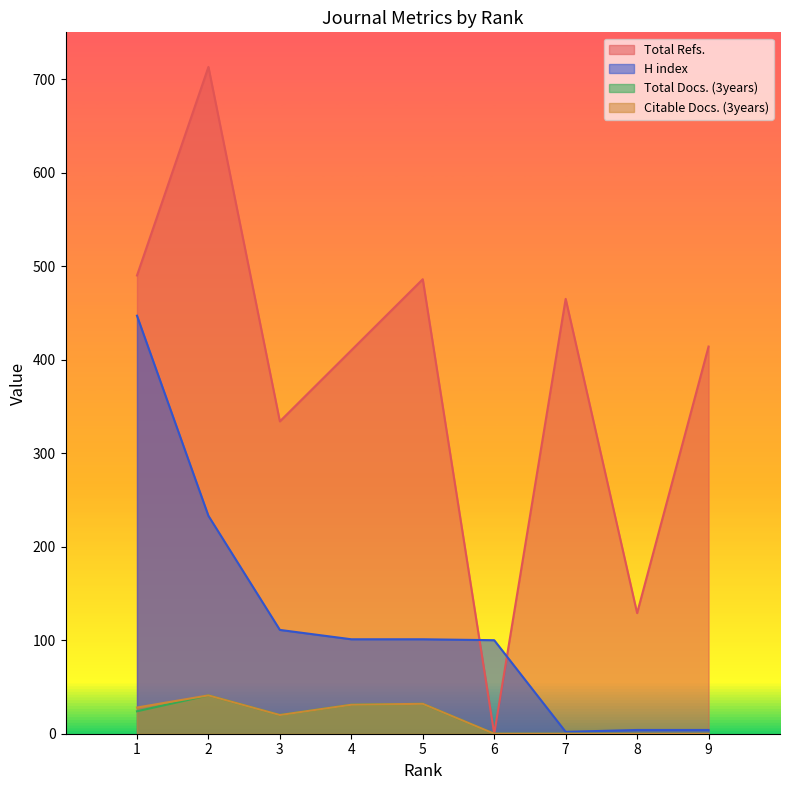

What is the approximate value of H index at 3?

111